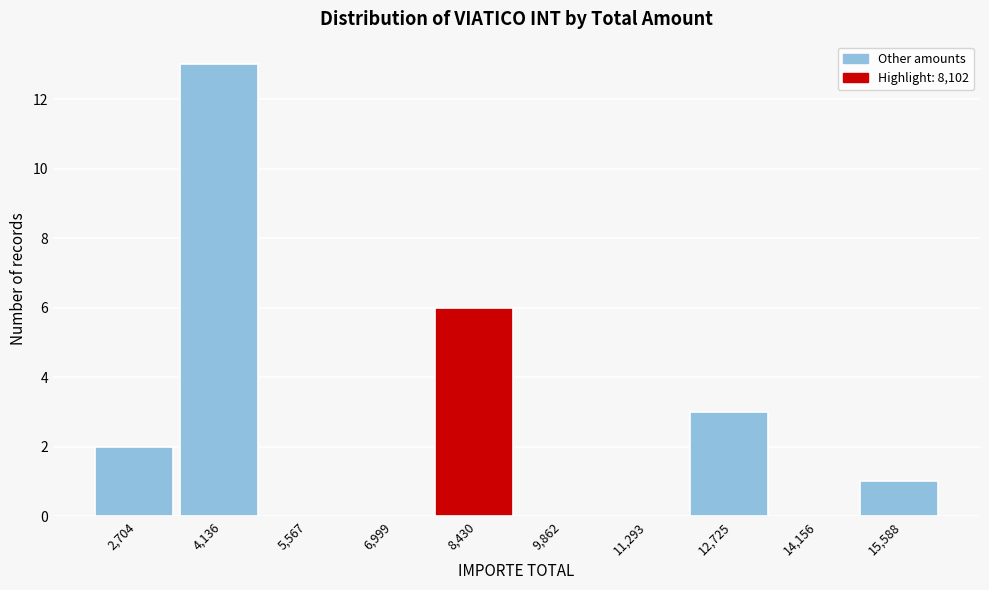

Reading left to right, list every bar in this chart as the range it spans on the x-axis followed by its height. Neither the bar edges nor the heights are printed on the chart, so give them approximately, as read against the axes.

2000 to 3400: 2
3400 to 4800: 13
4800 to 6200: 0
6200 to 7800: 0
7800 to 9200: 6
9200 to 10600: 0
10600 to 12000: 0
12000 to 13400: 3
13400 to 14800: 0
14800 to 16400: 1